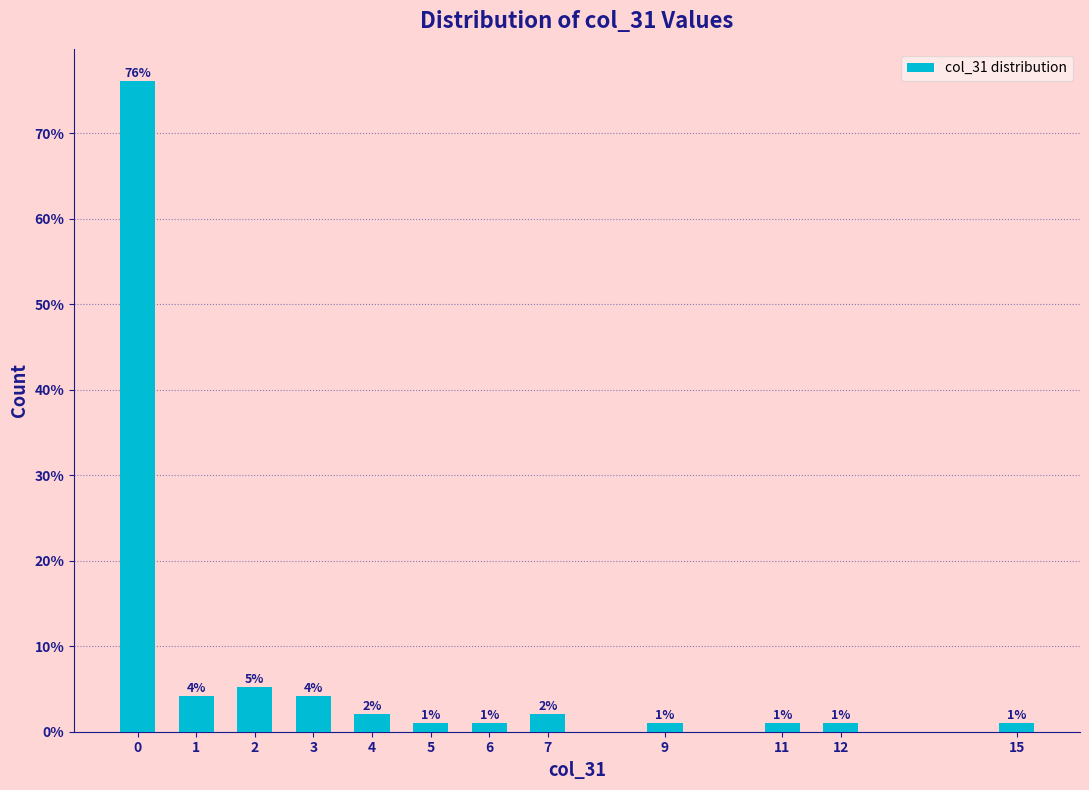

What is the maximum value shown in the chart?

76.0